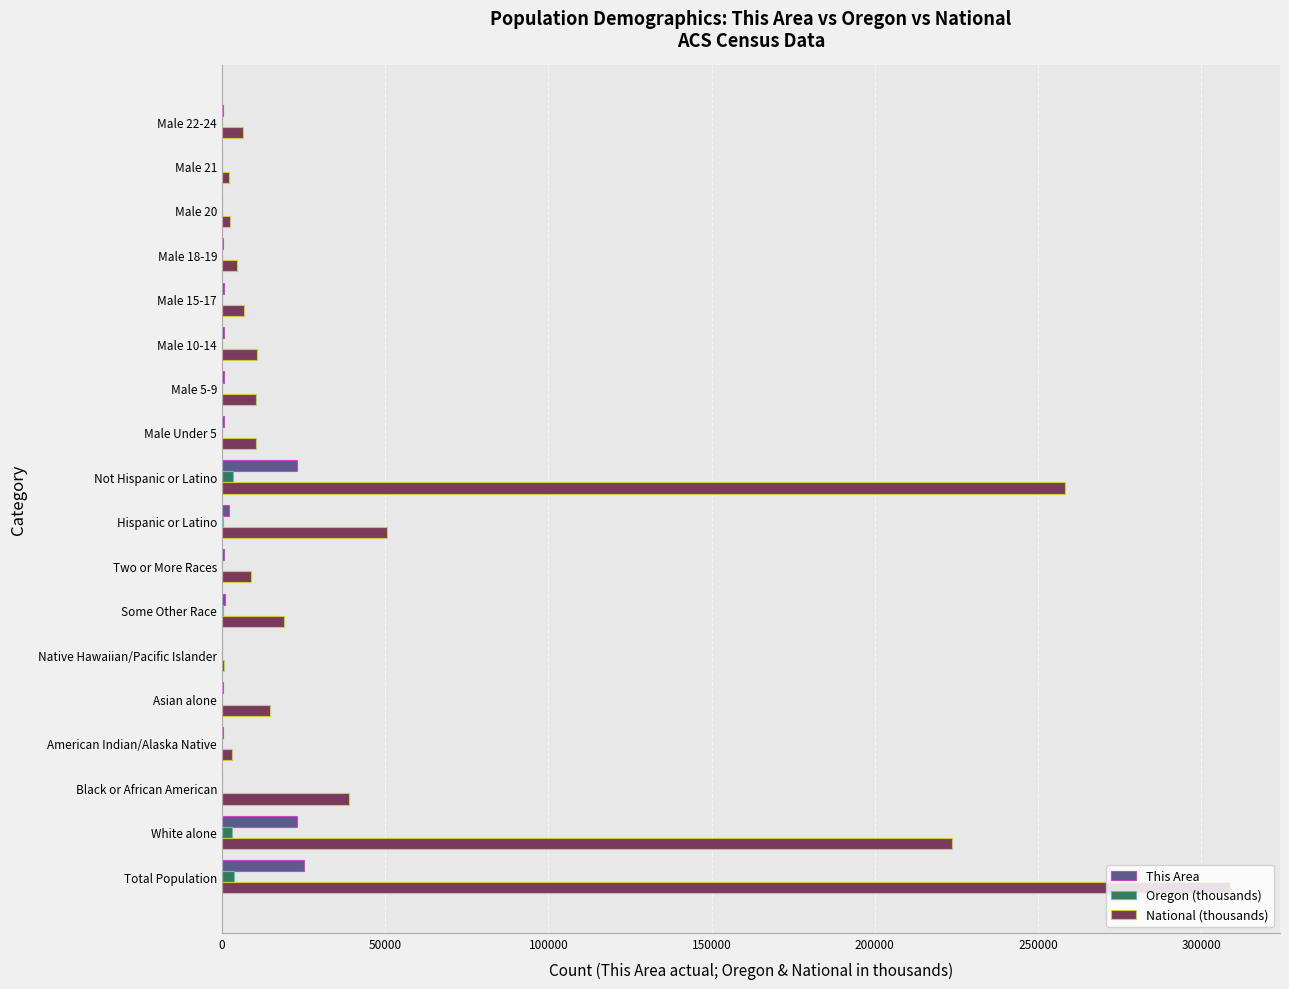

What is the sum of all National (thousands) values?

979843.4